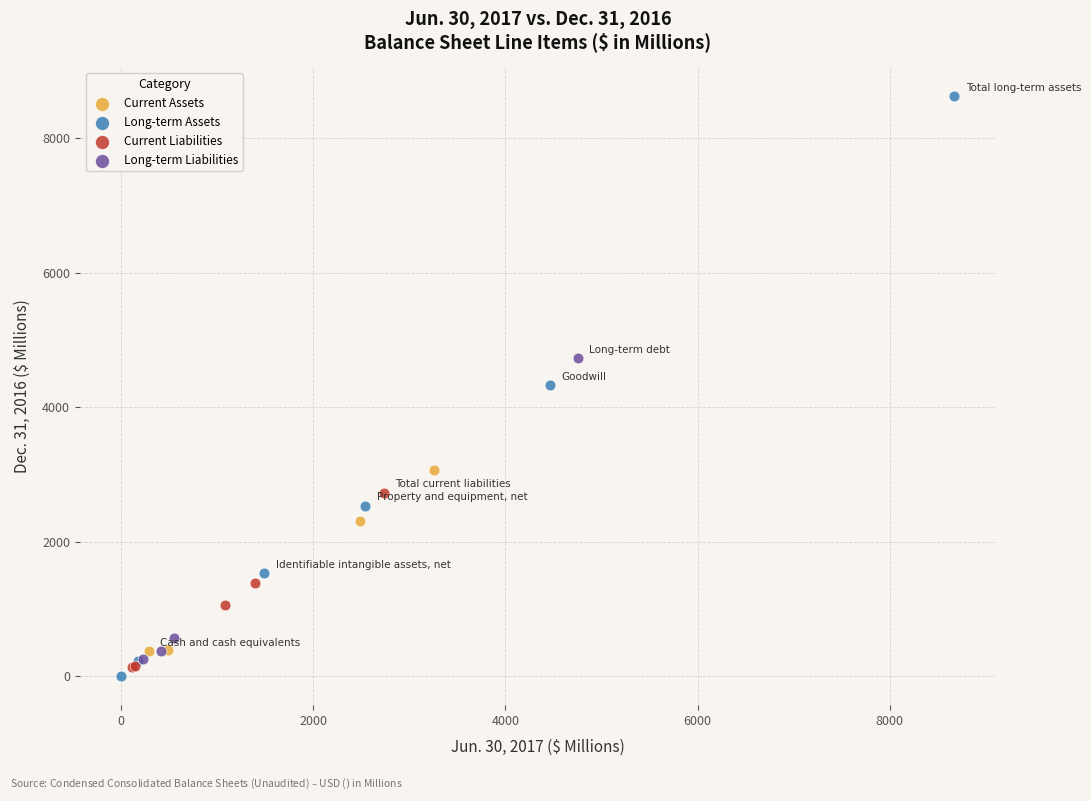

Which series has the widest spread of Y values?

Long-term Assets